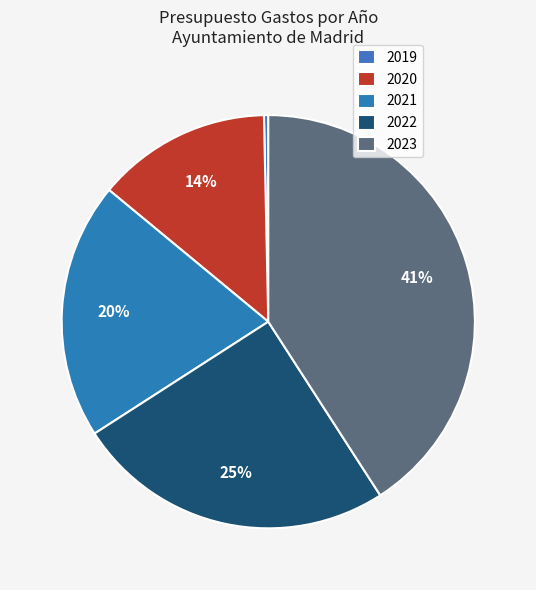

Count the number of slices in the pie.

5